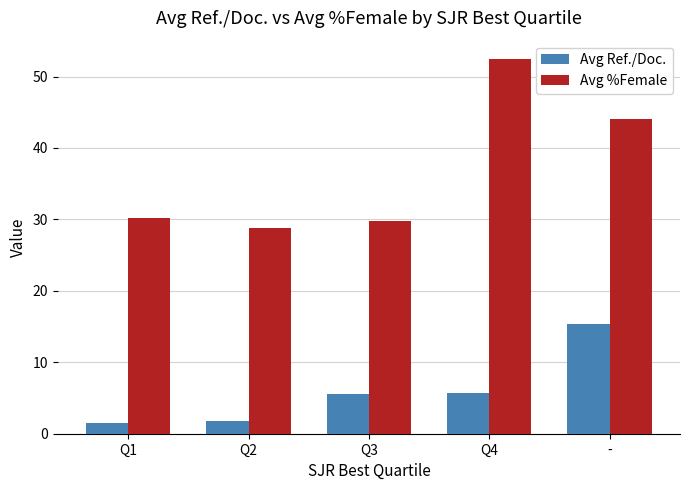

What is the difference between the maximum and second lowest values in the Avg Ref./Doc. series?

13.6